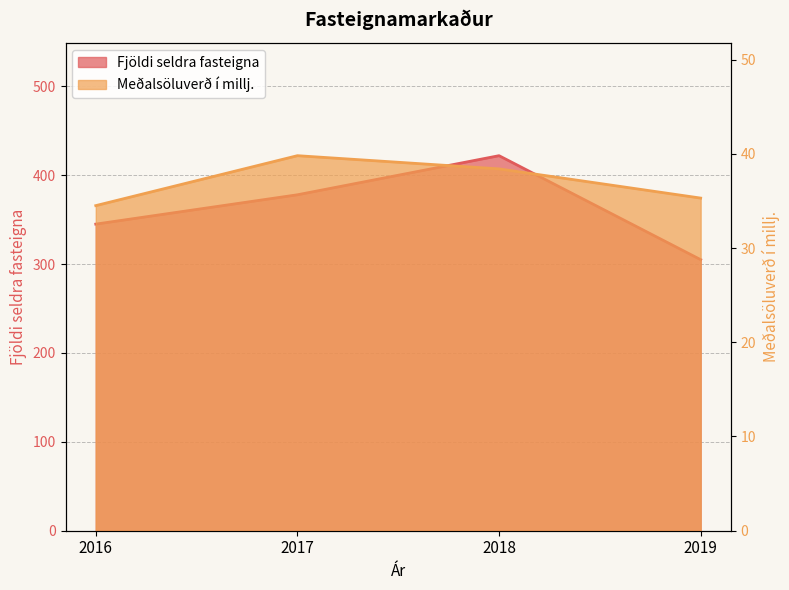

What is the difference between the second highest and second lowest values in the Fjöldi seldra fasteigna series?

33.0